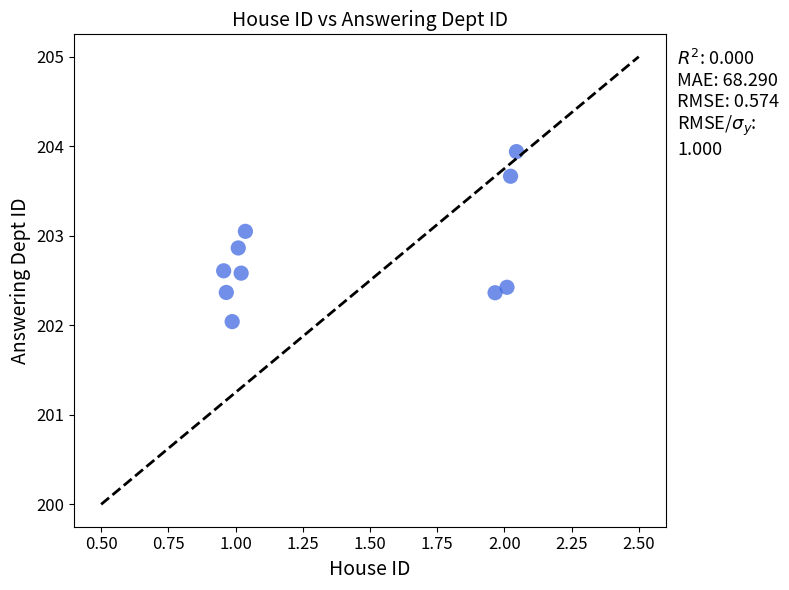

What is the range of Y values (max minus min)?

1.9